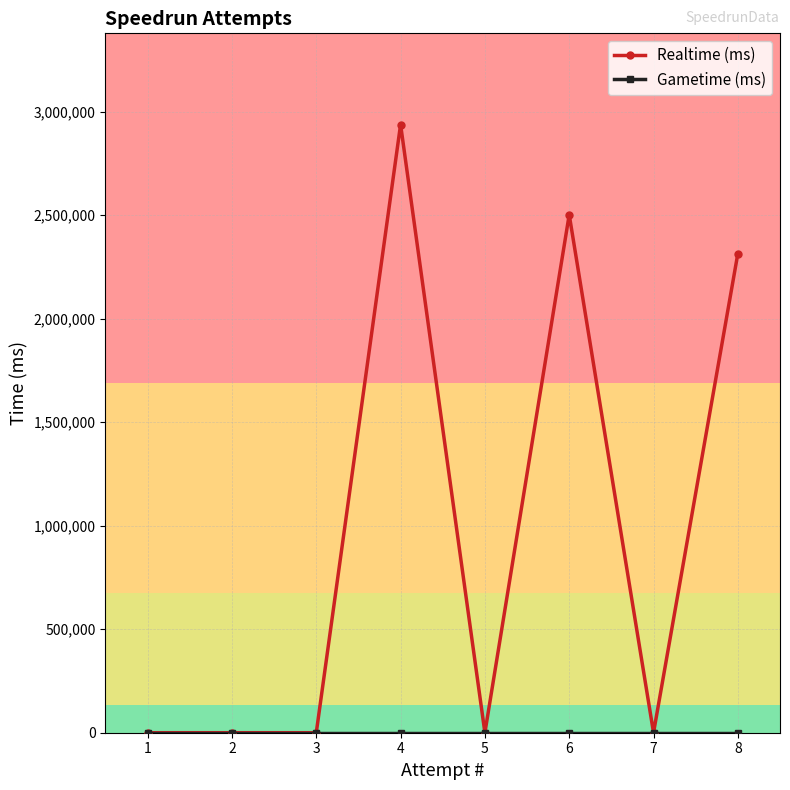

What is the difference between the maximum and minimum values in the Realtime (ms) series?

2937465